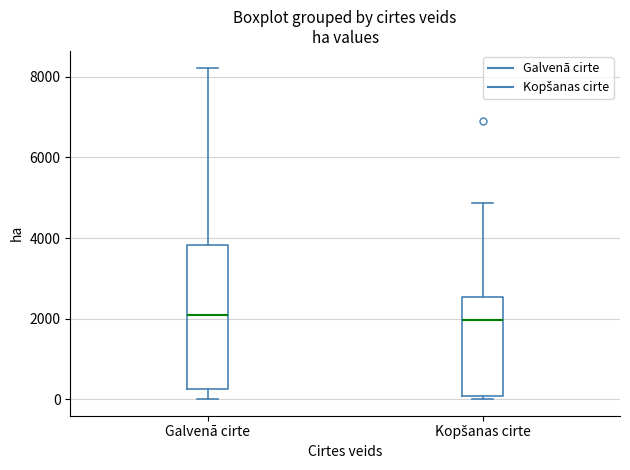

Reading left to right, transcribe this box plot: for each box, give where its median line is, the range the box spans, and where its two whiskers end, as read against the y-axis. The values are not printed on the chart, so give them approximately, as read against the axis.

Galvenā cirte: median 2000, box 200 to 3800, whiskers 0 to 8200
Kopšanas cirte: median 2000, box 0 to 2600, whiskers 0 (just below the box's lower edge) to 4800